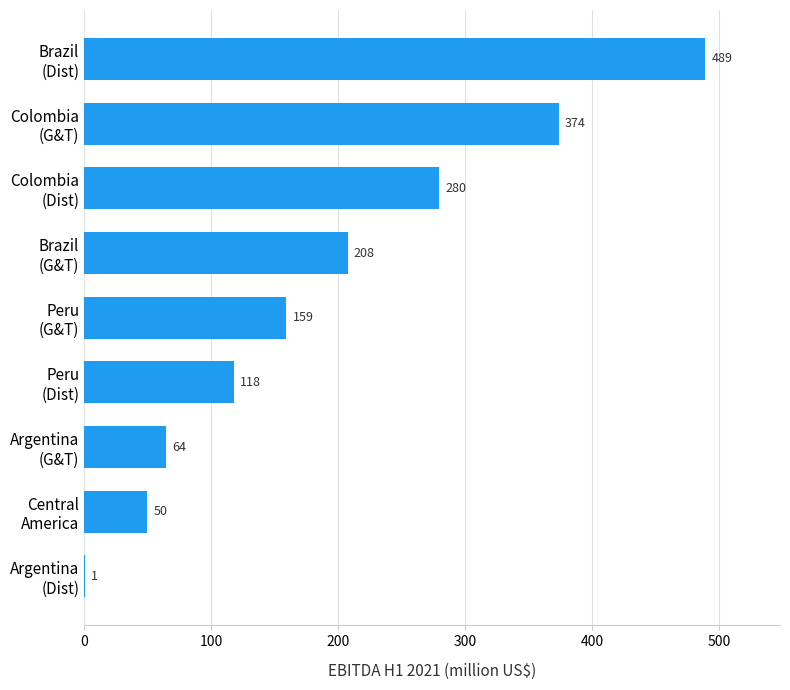

What is the greatest value displayed?

489.3